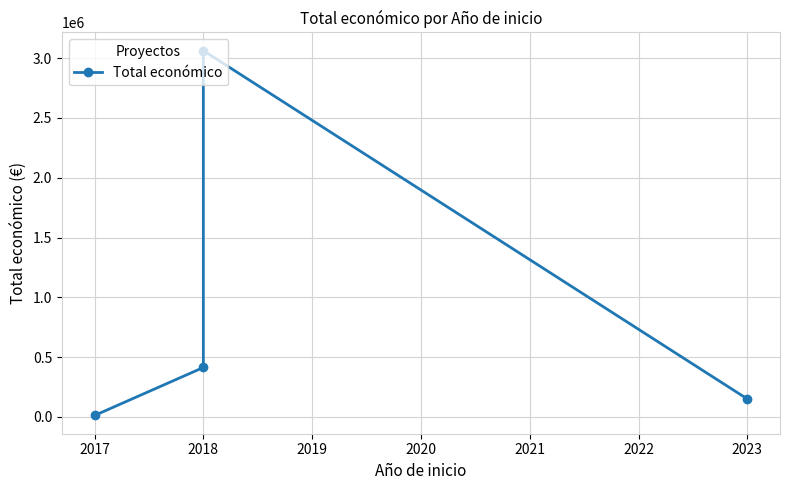

True or false: there are more than 1 points higher than both neighbors.

False